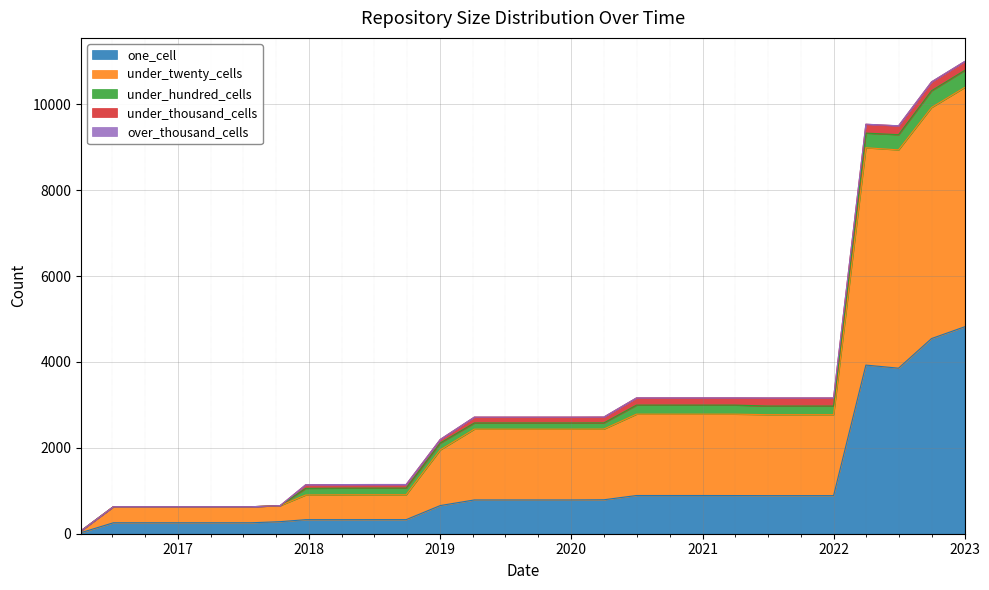

What position from the right is 2019-07-01?

15